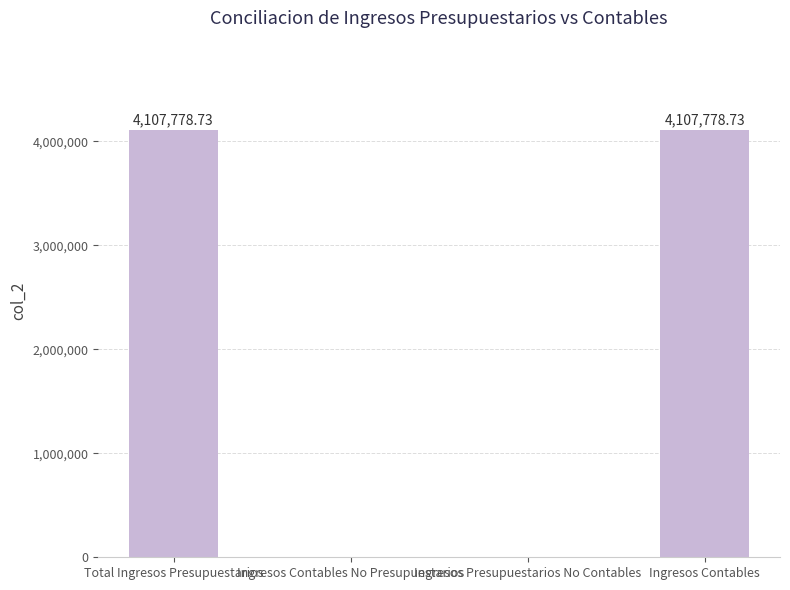

True or false: the data shows 0.0 at Ingresos Contables No Presupuestarios.

True